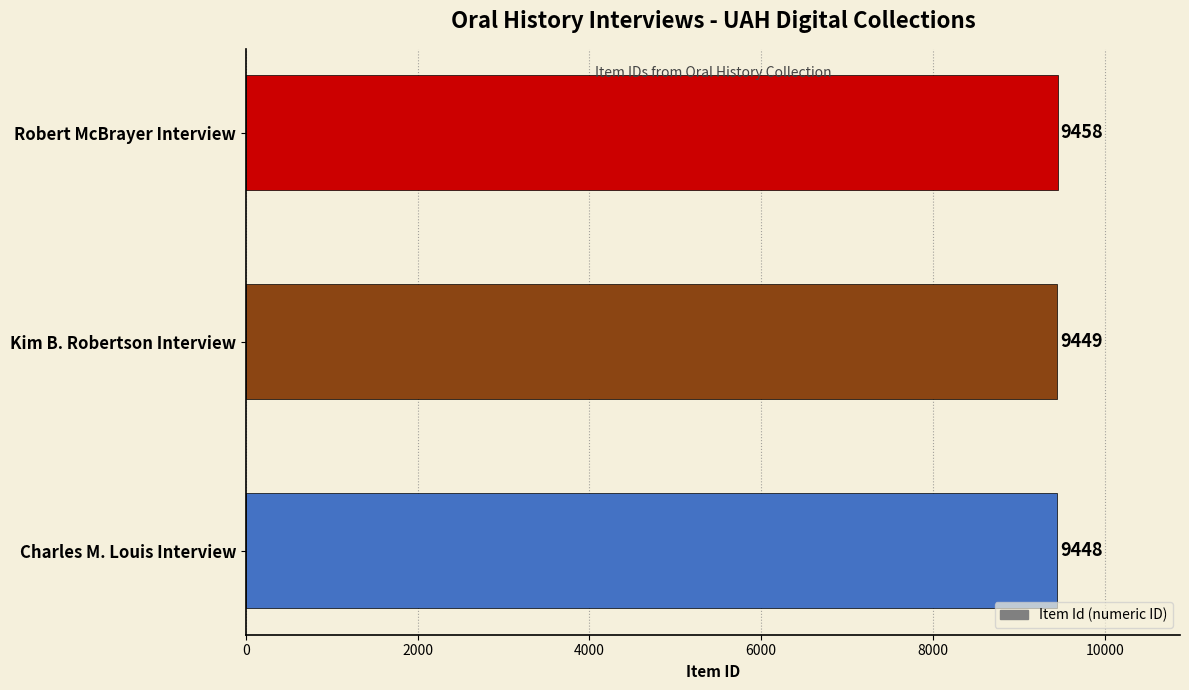

What is the sum of the values at Kim B. Robertson Interview and Charles M. Louis Interview?

18897